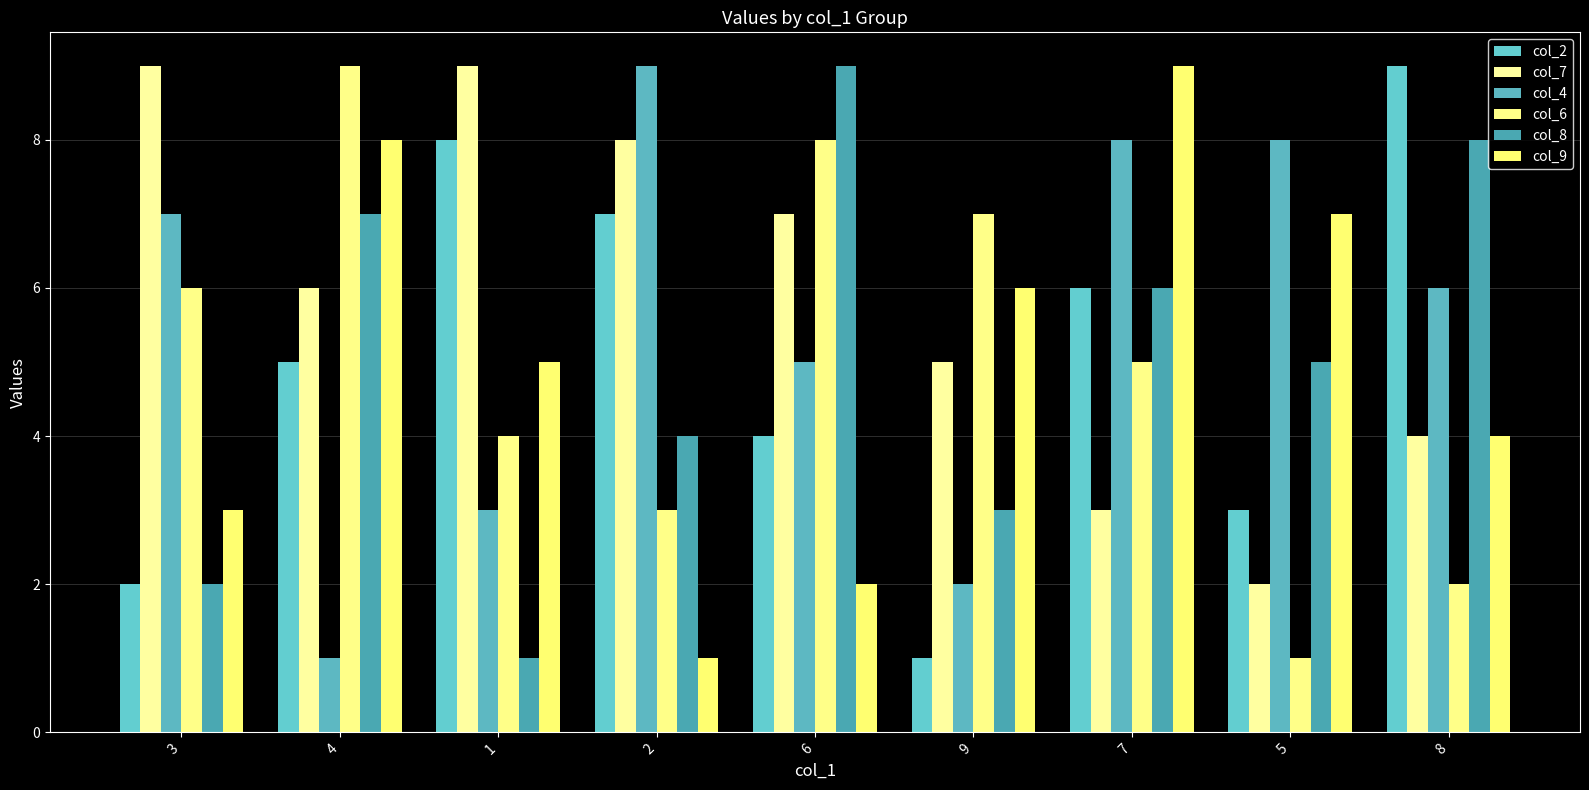

Count the col_8 values in the range 3 to 7.

5